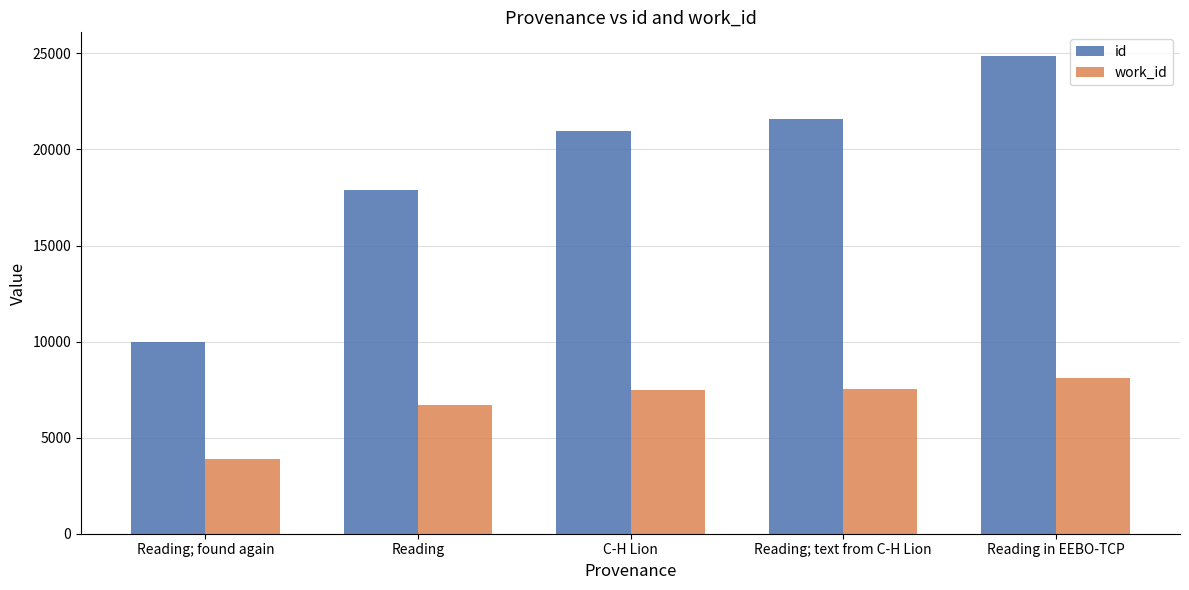

Where is id nearest to the value 17411?

Reading